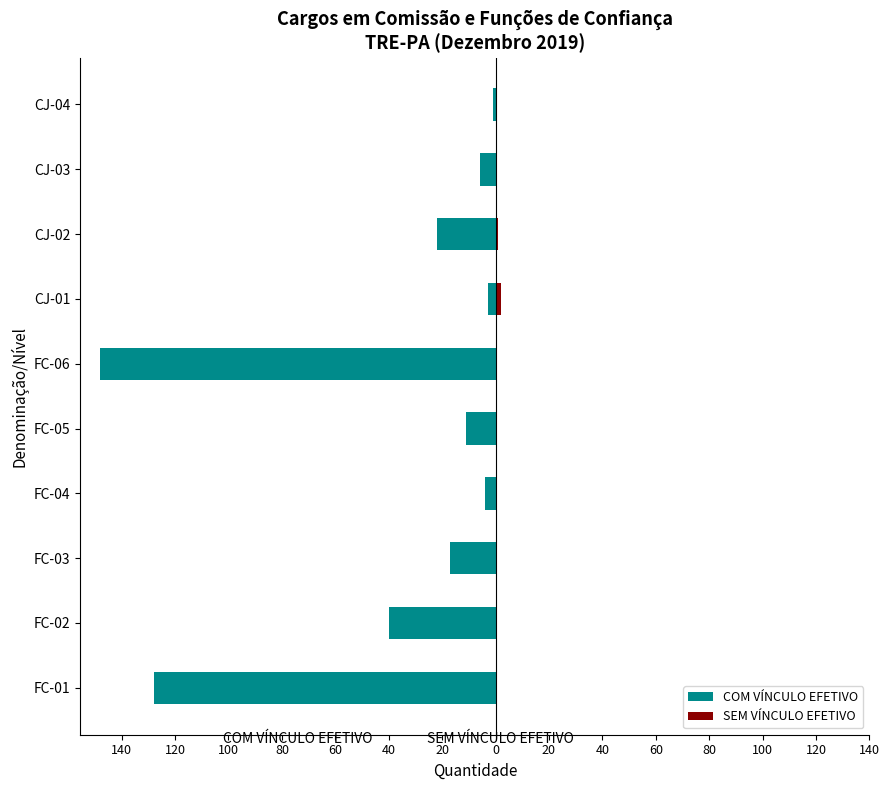

Reading left to right, list all the values displayed in this chart.

COM VÍNCULO EFETIVO: -1	-6	-22	-3	-148	-11	-4	-17	-40	-128
SEM VÍNCULO EFETIVO: 0	0	1	2	0	0	0	0	0	0